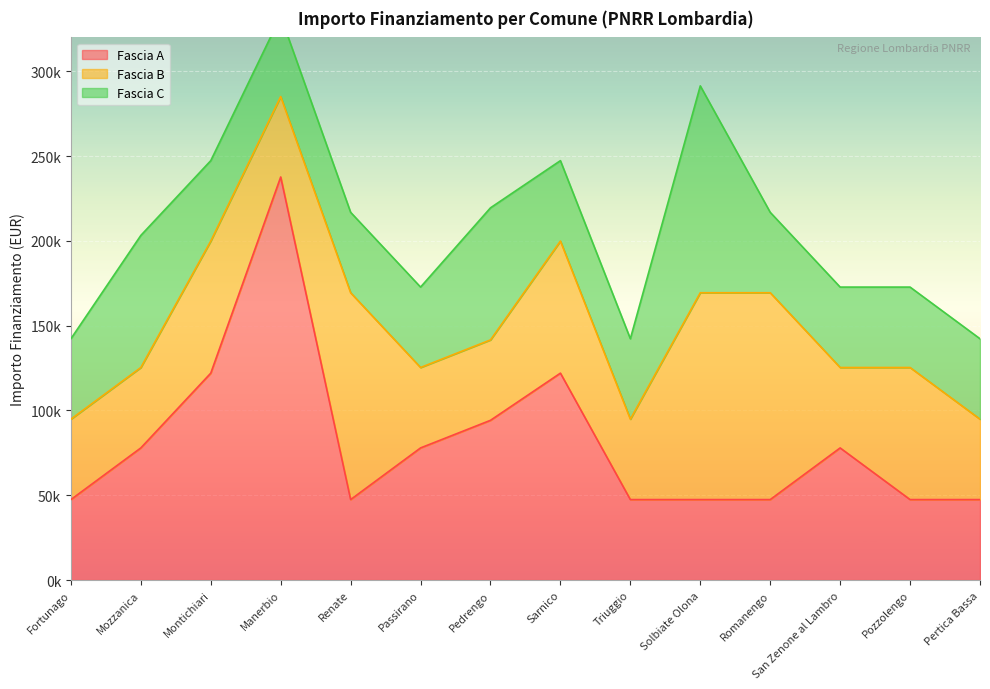

What is the greatest value displayed?

237681